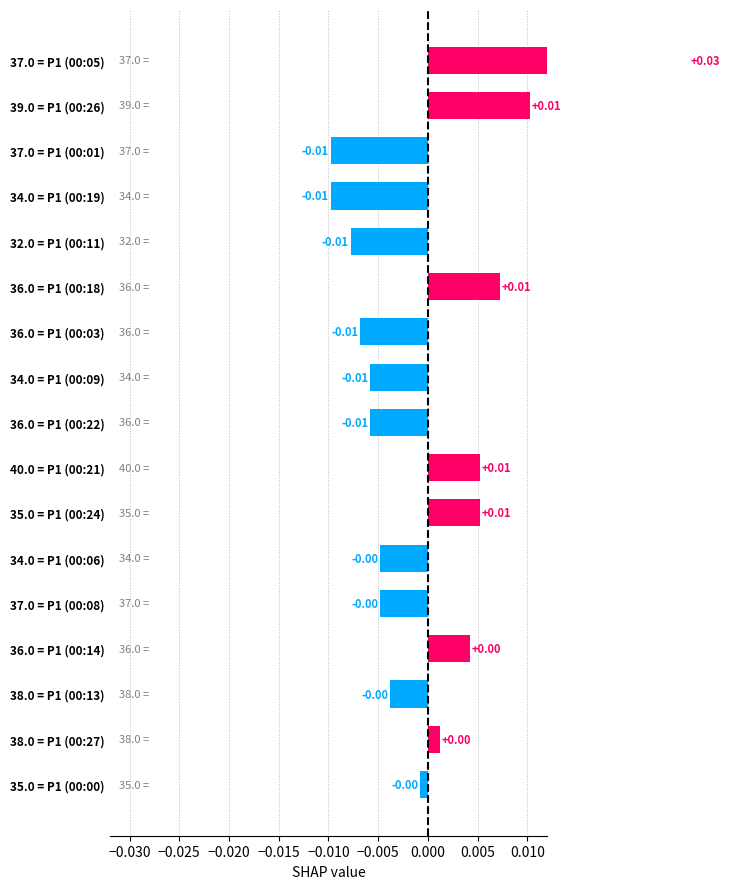

How many bars are there in total?

17